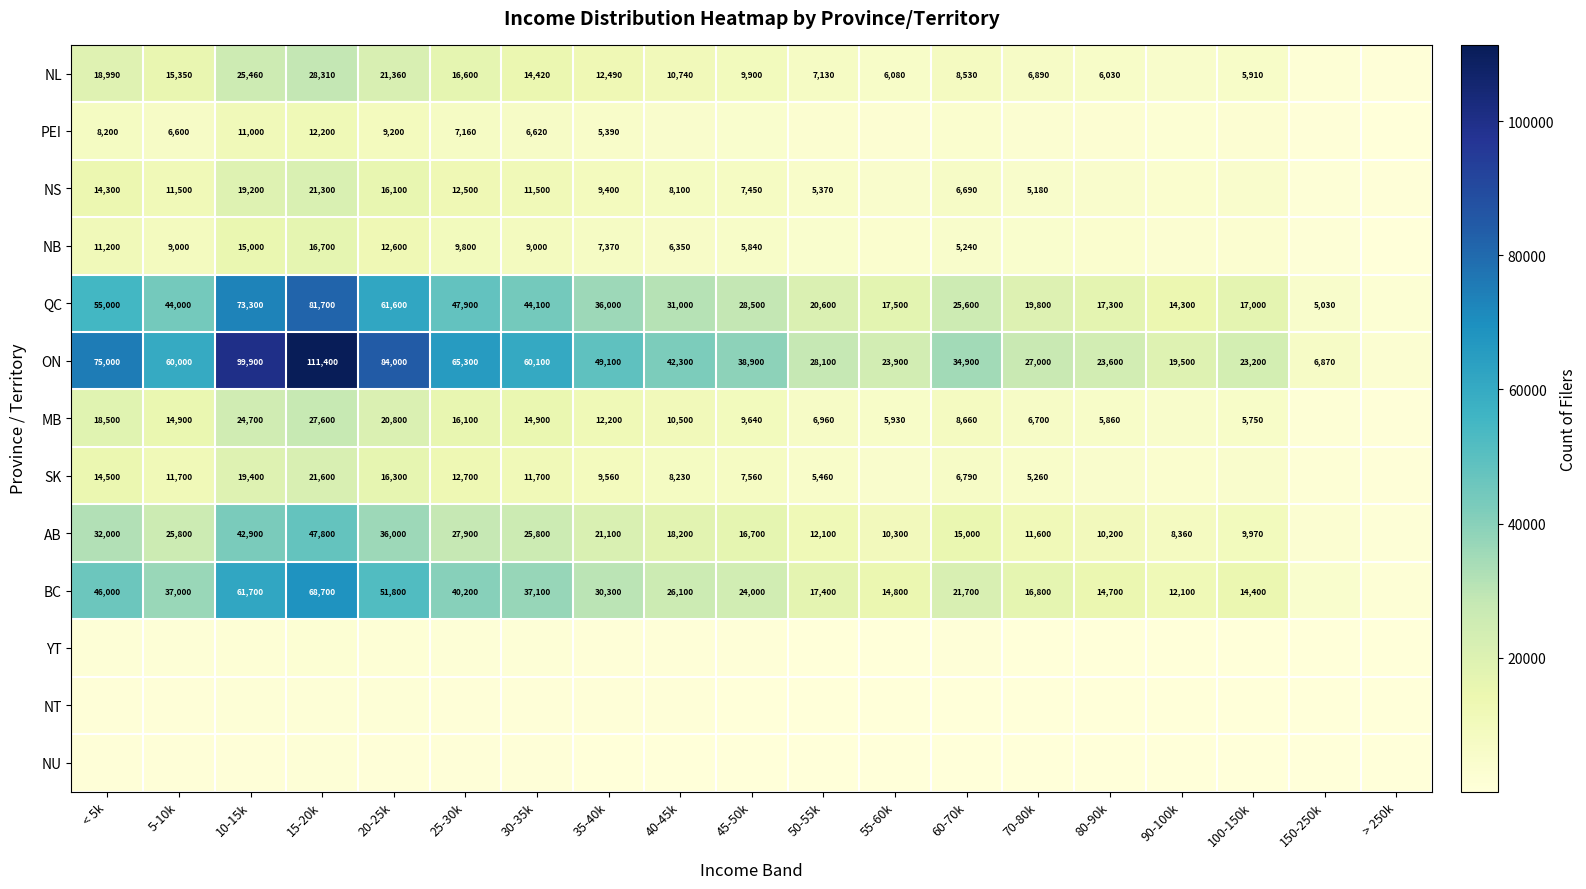

What is the difference between the NB values at 35-40k and 25-30k?

2430